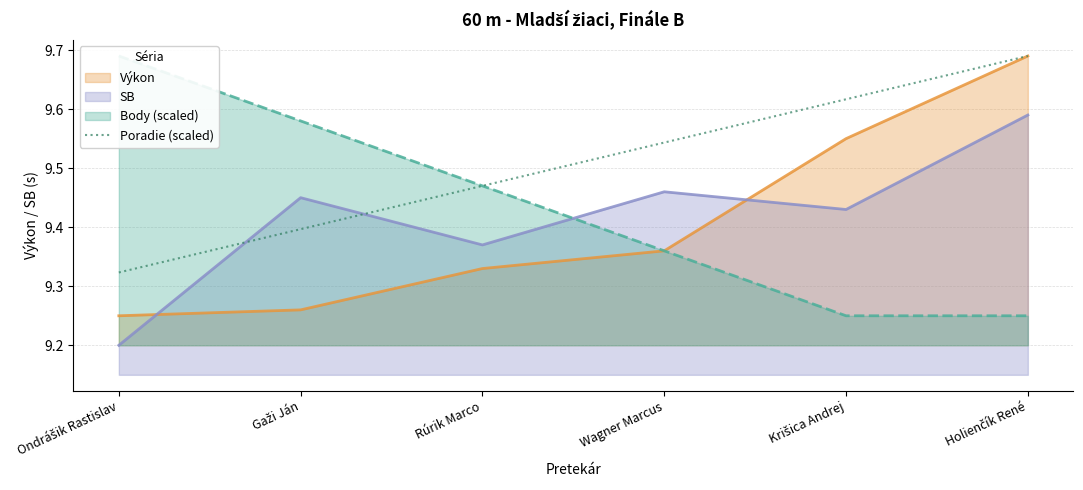

Which label corresponds to the smallest value in the chart?

Ondrášik Rastislav